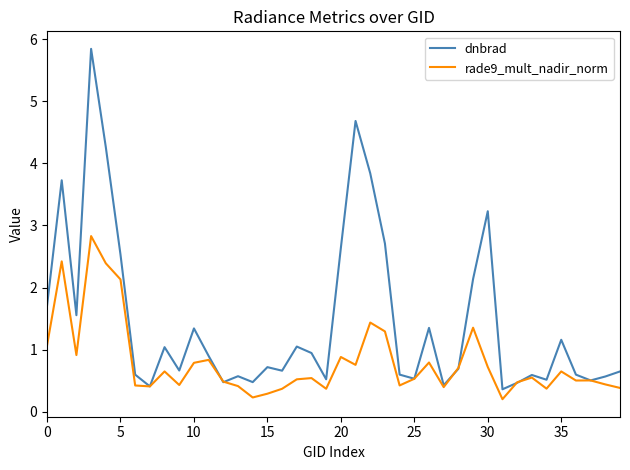

Which series has the largest range (max minus min)?

dnbrad